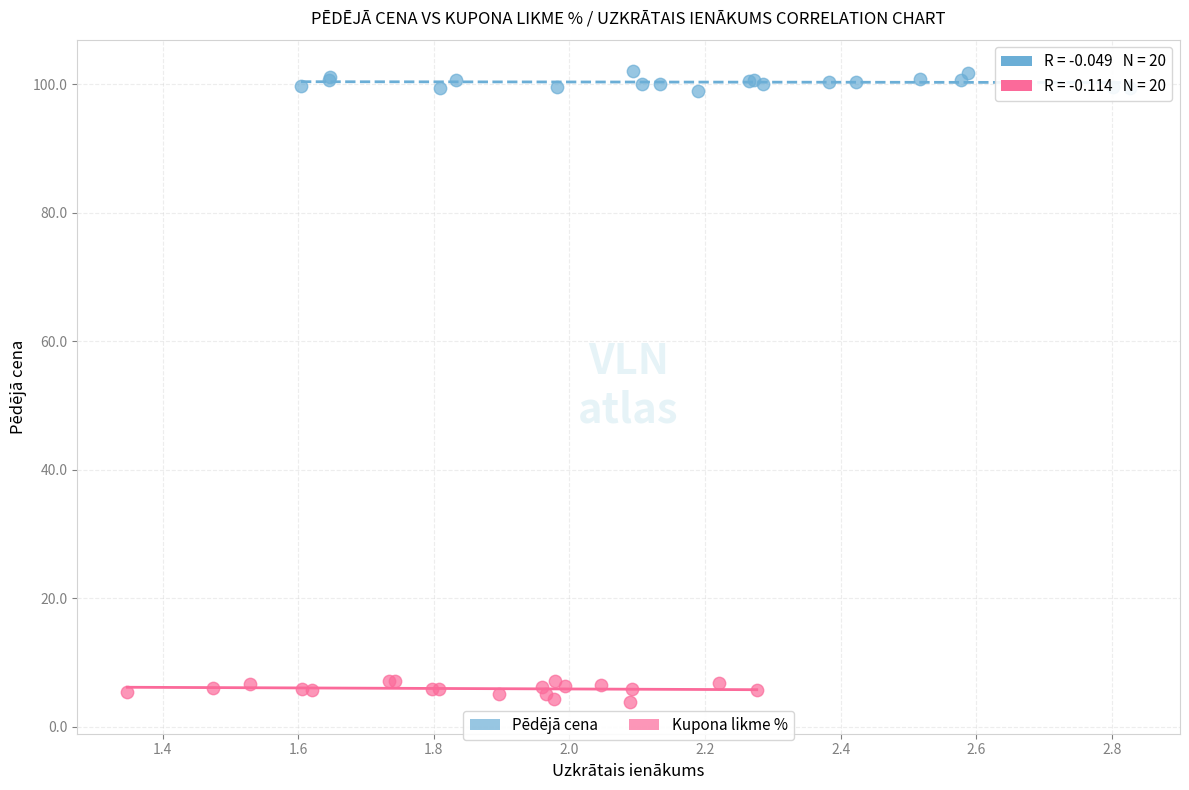

Which series reaches the minimum Y coordinate?

Kupona likme %